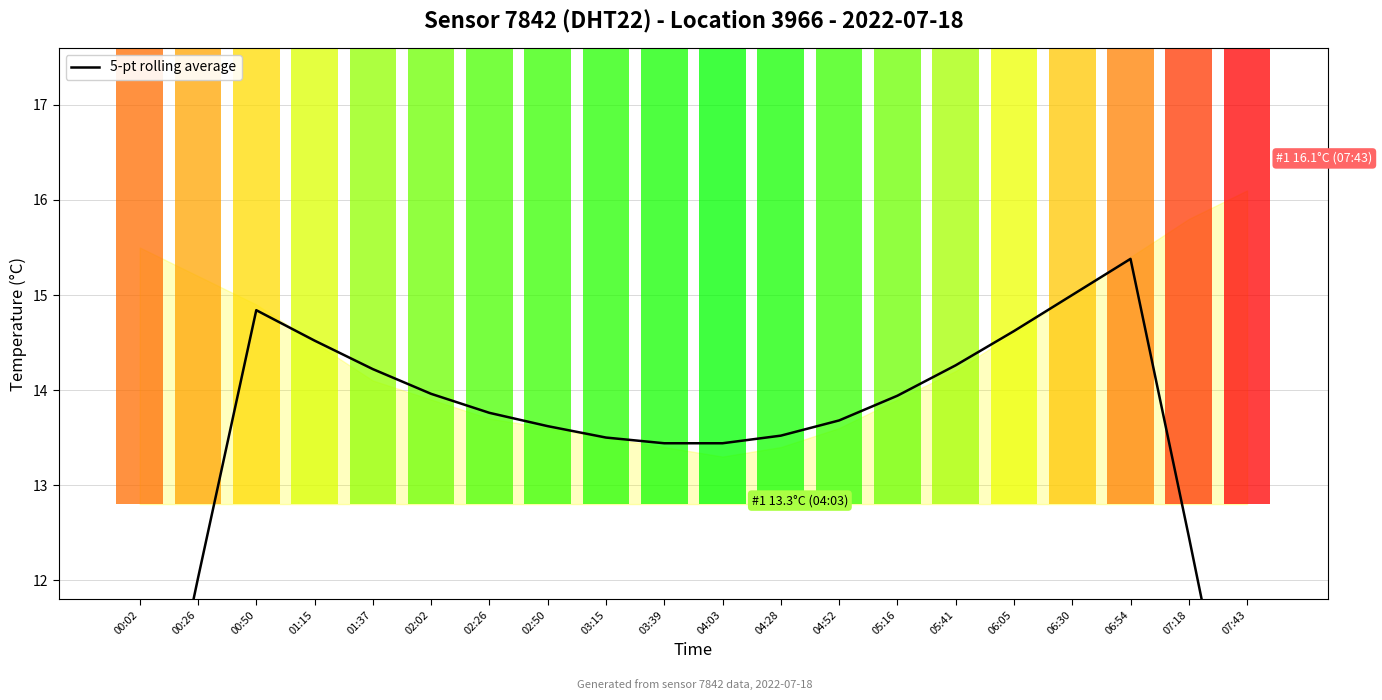

How many categories are shown in the chart?

20